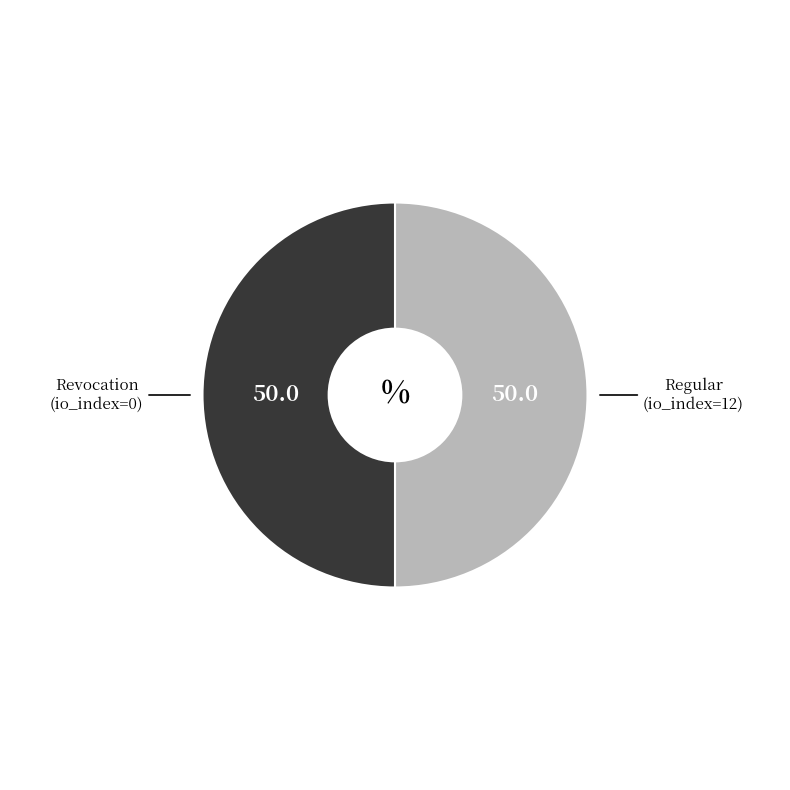

Count the number of slices in the pie.

2